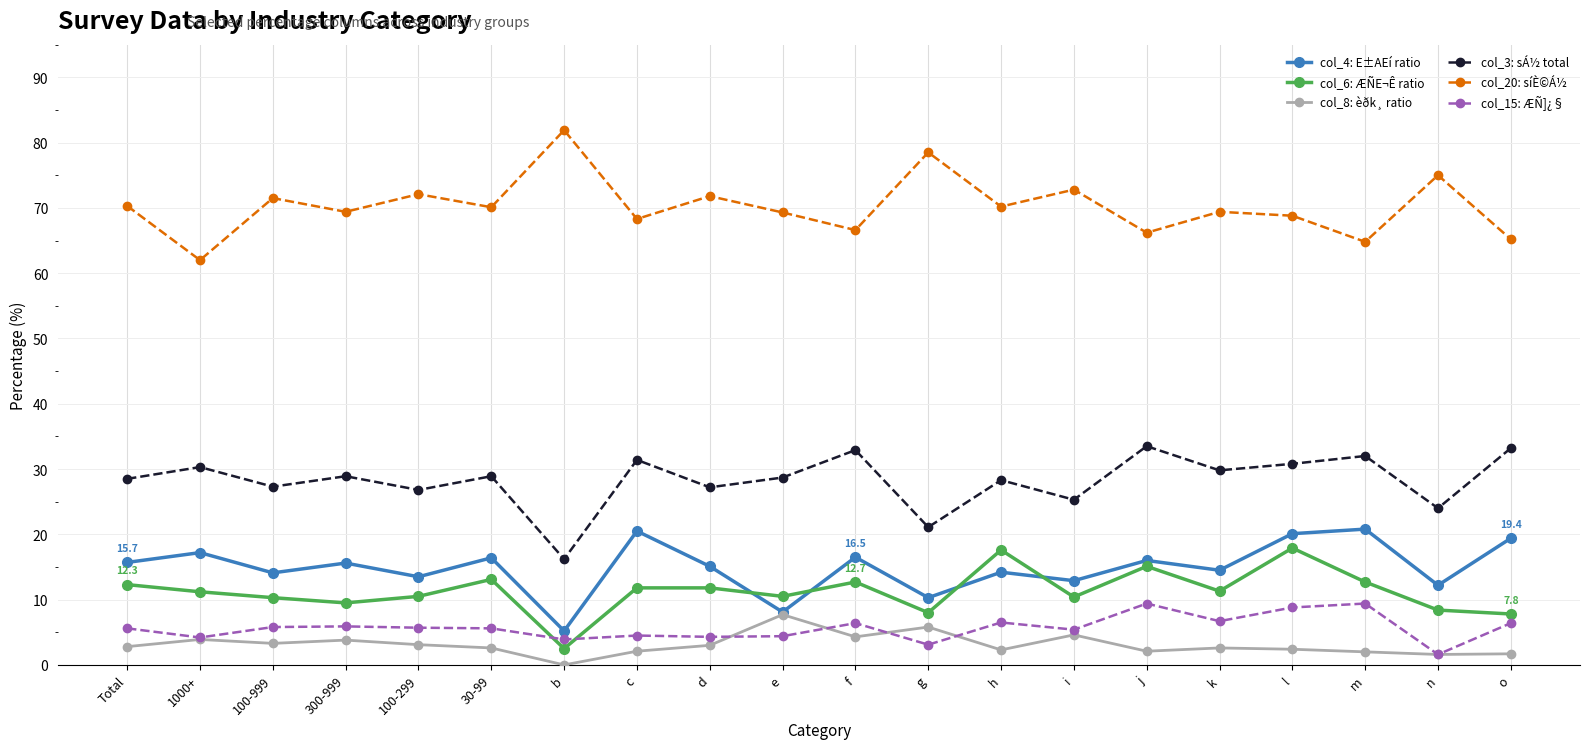

Which label corresponds to the largest value in the chart?

b